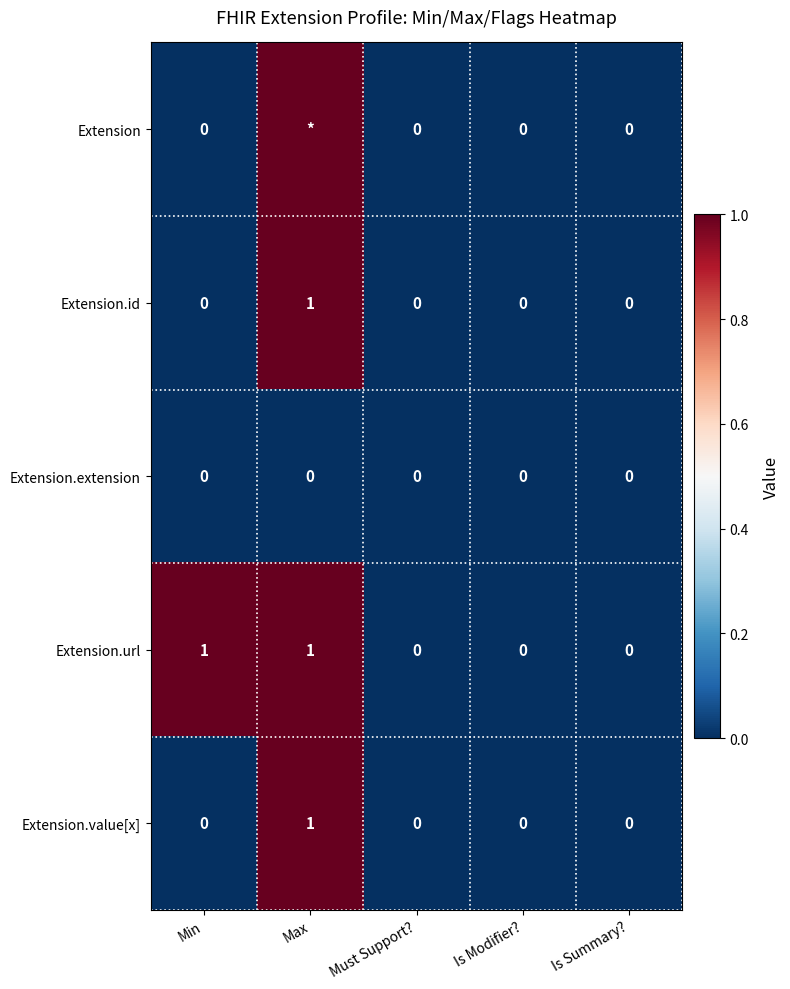

Count the number of categories in the chart.

5